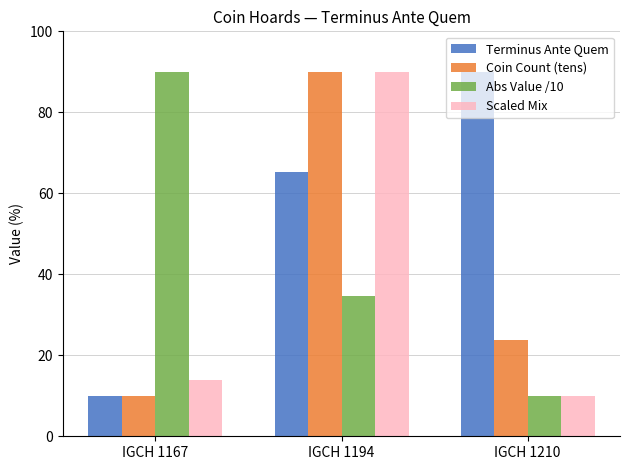

What is the spread (max minus min) of values at IGCH 1210?

80.0